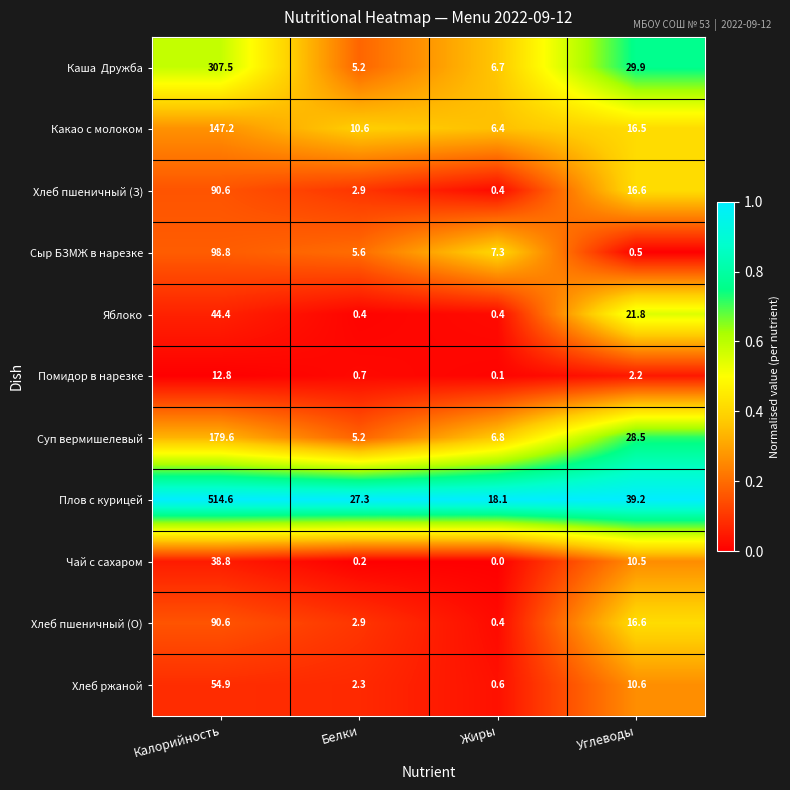

At which category is the sum across all series the highest?

Калорийность